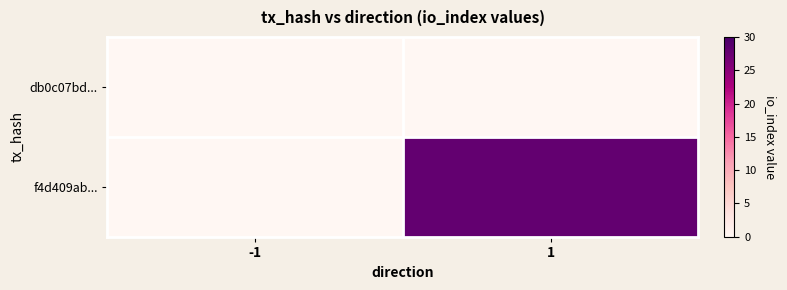

Which series changed the most between -1 and 1?

f4d409ab...